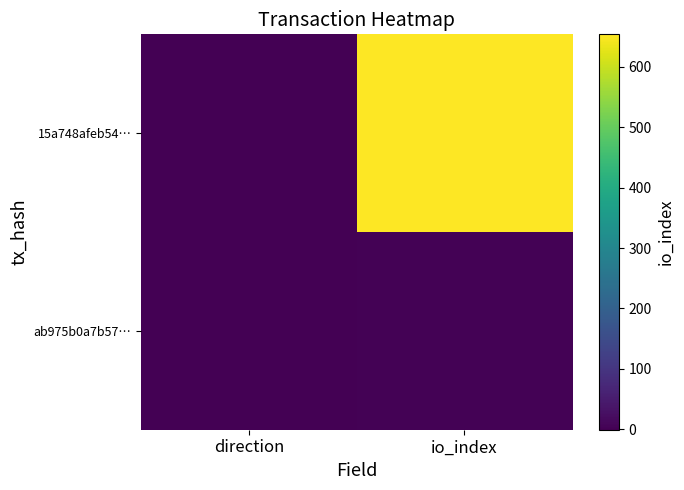

Rank the series by their maximum value, from lowest to highest.

ab975b0a7b57…, 15a748afeb54…